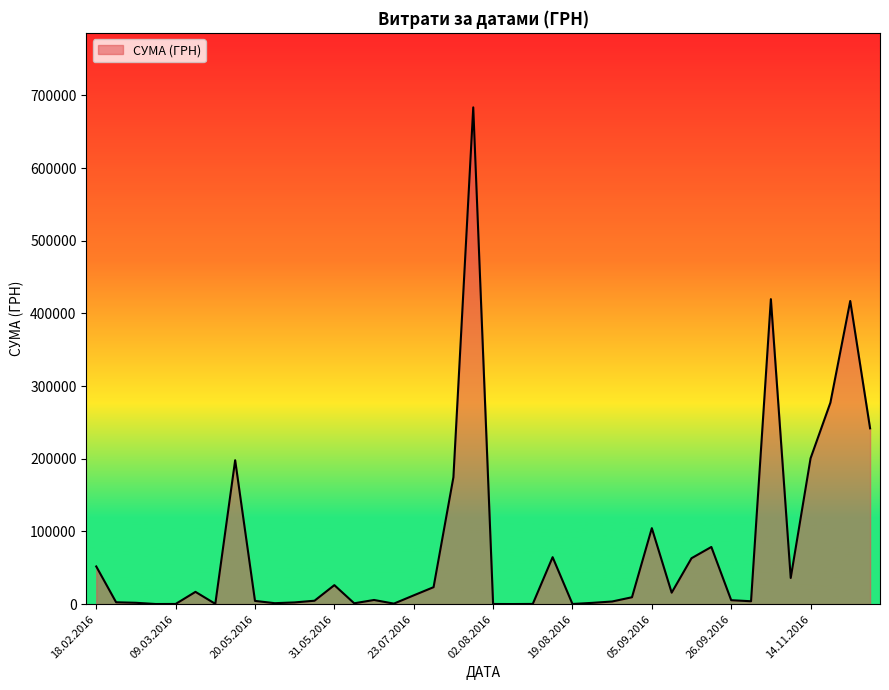

What is the difference between the maximum and minimum values?

683381.3